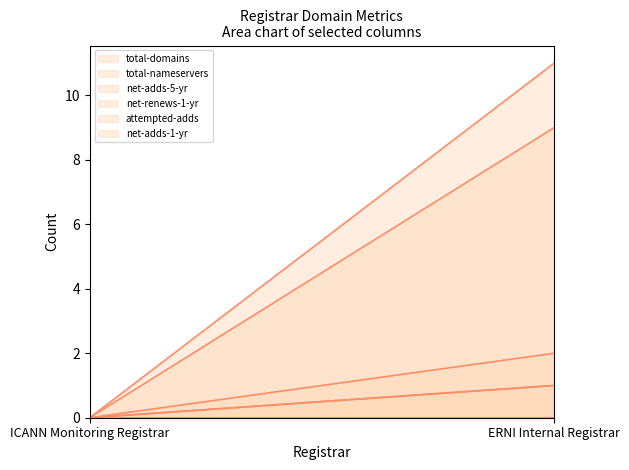

Reading left to right, transcribe all the data shown in this chart.

total-domains (line): ICANN Monitoring Registrar=0	ERNI Internal Registrar=9
total-nameservers (line): ICANN Monitoring Registrar=0	ERNI Internal Registrar=11
net-adds-5-yr (line): ICANN Monitoring Registrar=0	ERNI Internal Registrar=1
net-renews-1-yr (line): ICANN Monitoring Registrar=0	ERNI Internal Registrar=1
attempted-adds (line): ICANN Monitoring Registrar=0	ERNI Internal Registrar=2
net-adds-1-yr (line): ICANN Monitoring Registrar=0	ERNI Internal Registrar=0